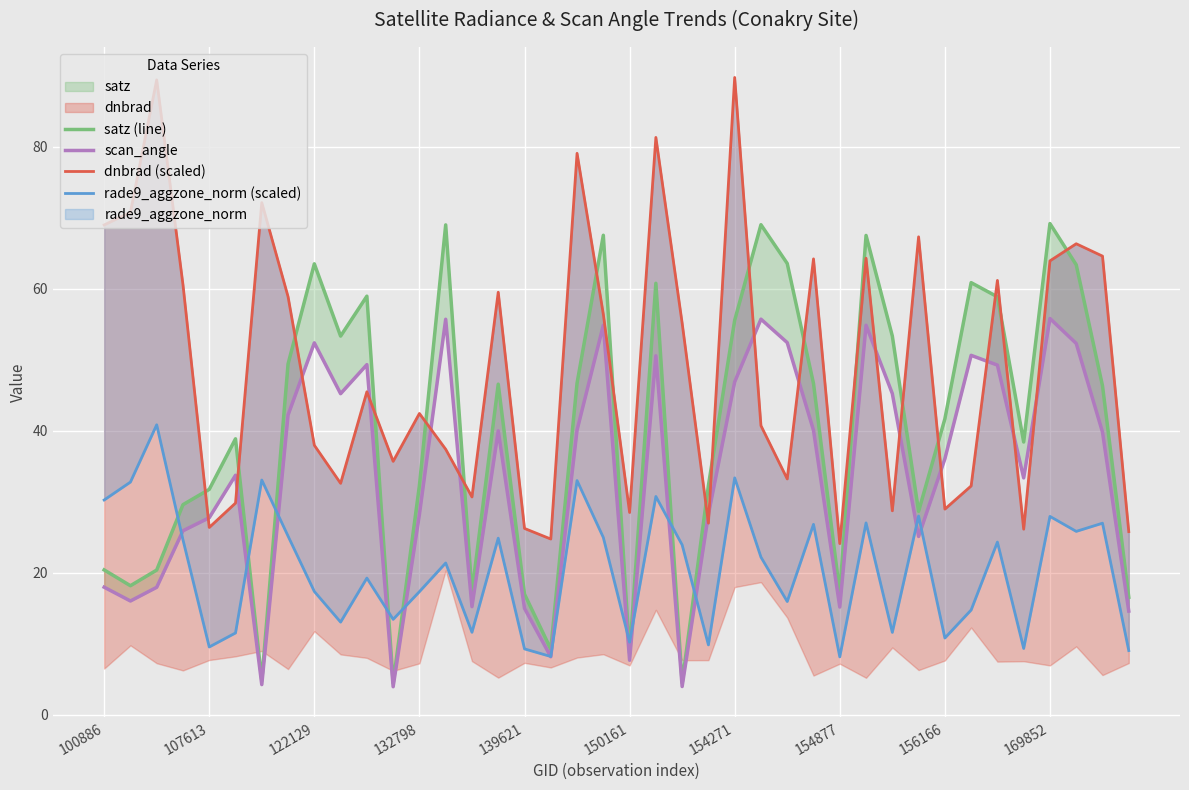

Count the number of categories in the chart.

40